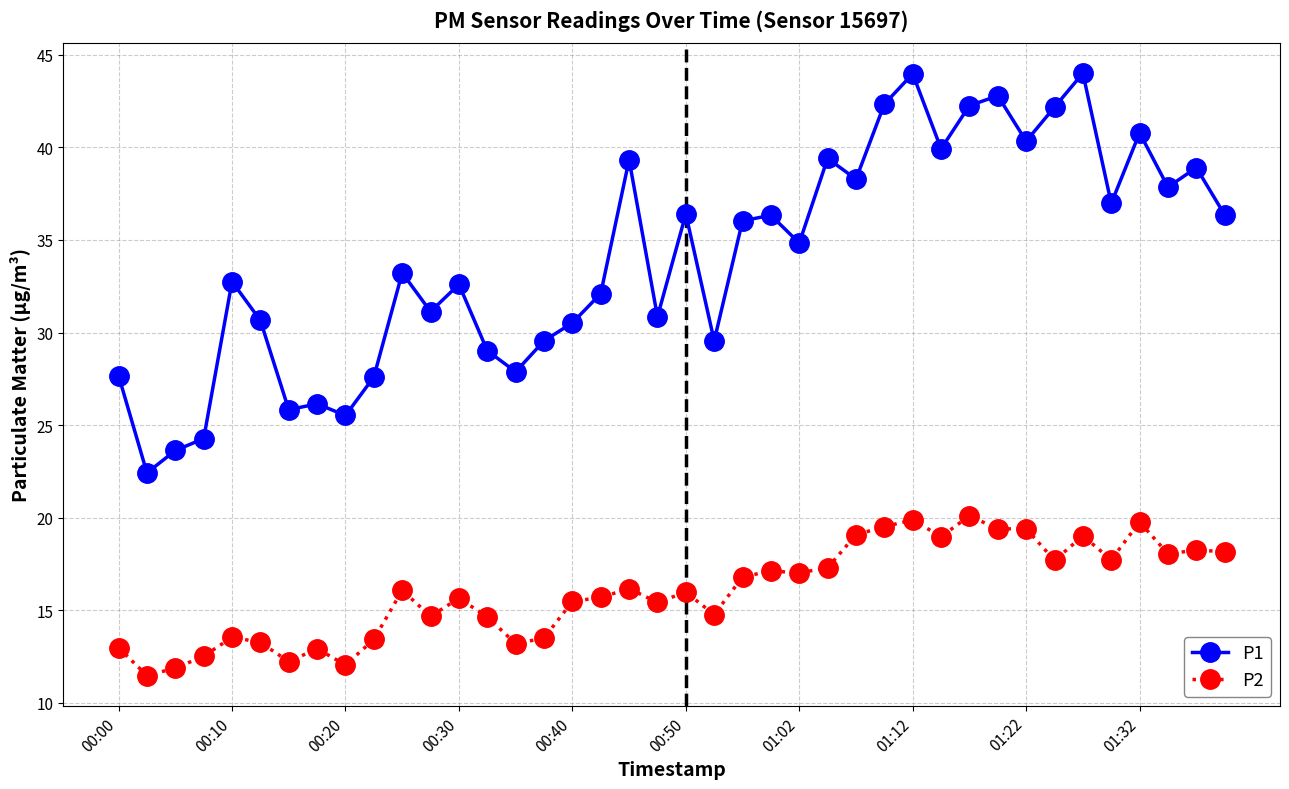

How many lines are shown in the chart?

2